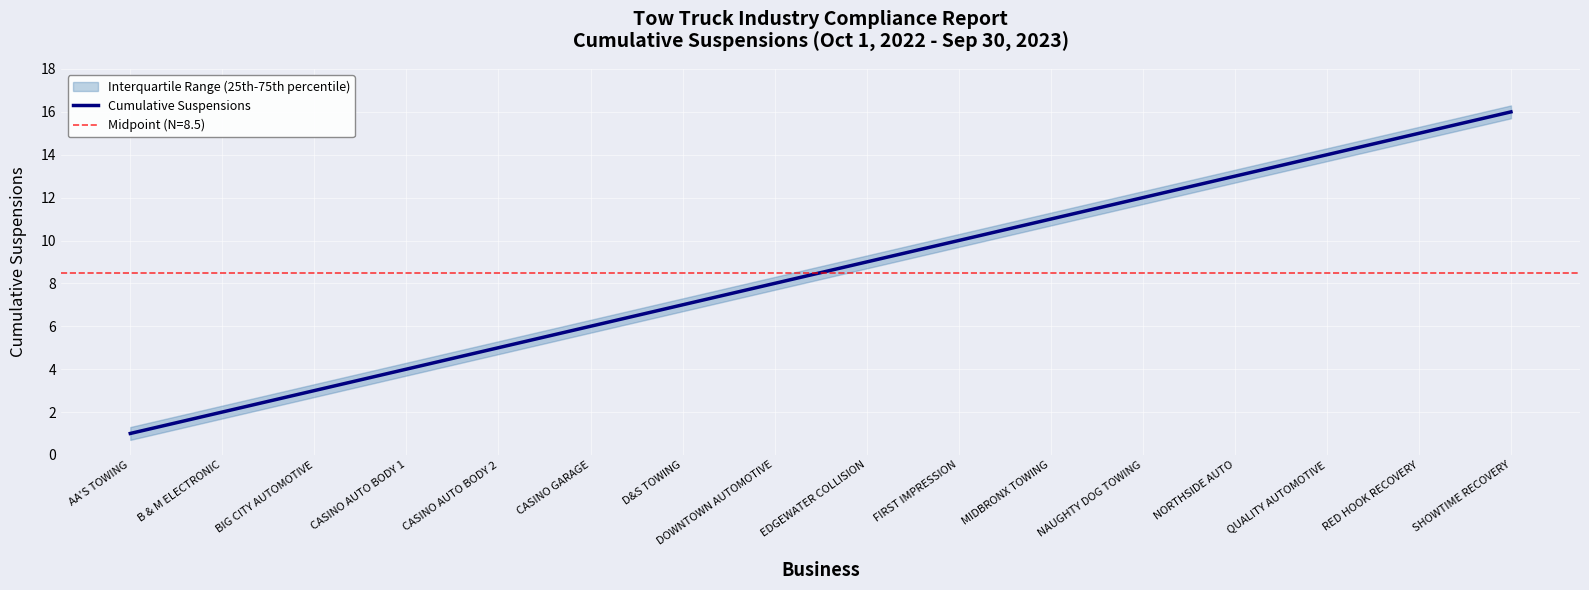

Reading right to left, list all the values displayed in this chart.

16	15	14	13	12	11	10	9	8	7	6	5	4	3	2	1